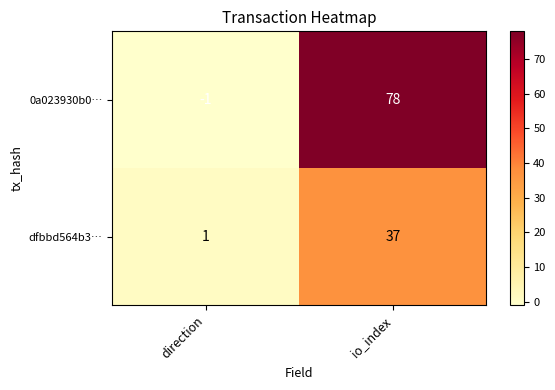

At which label is 0a023930b0… closest to 38?

direction